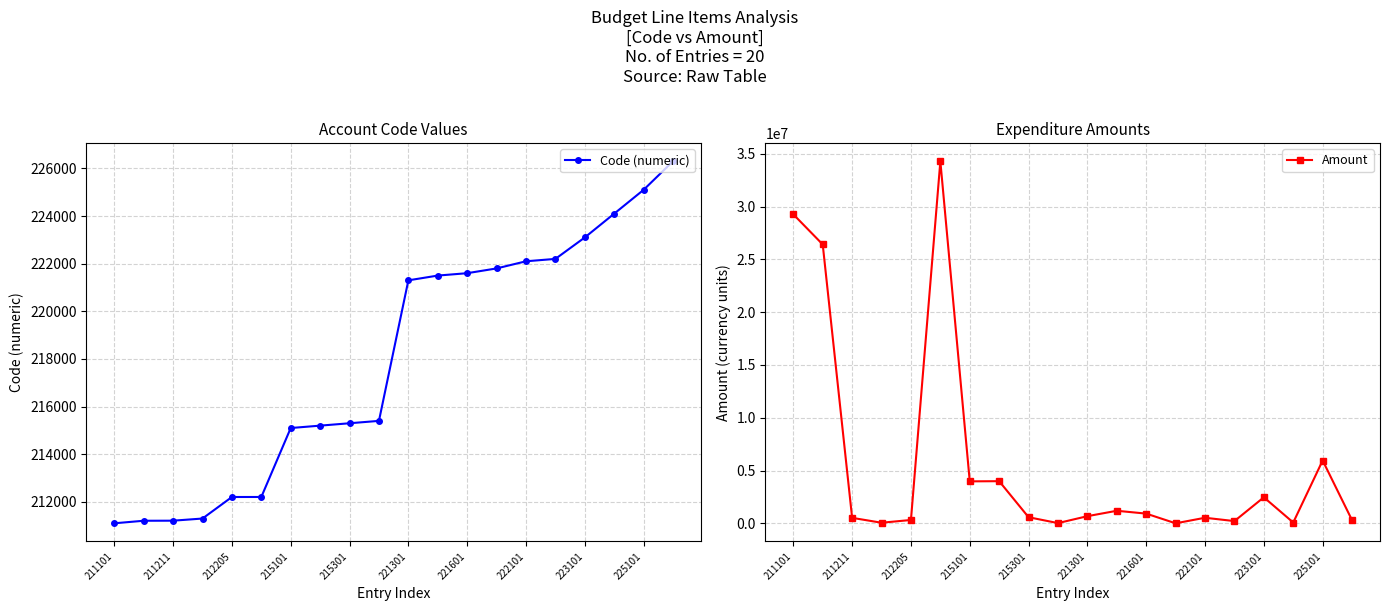

Rank the series by their maximum value, from lowest to highest.

Code (numeric), Amount